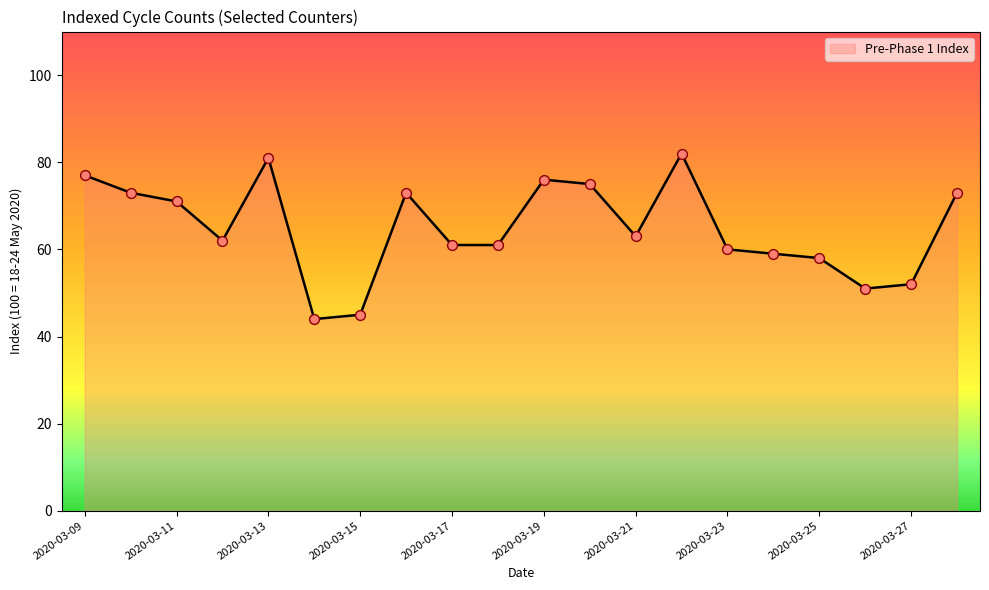

What is the difference between the maximum and minimum values?

38